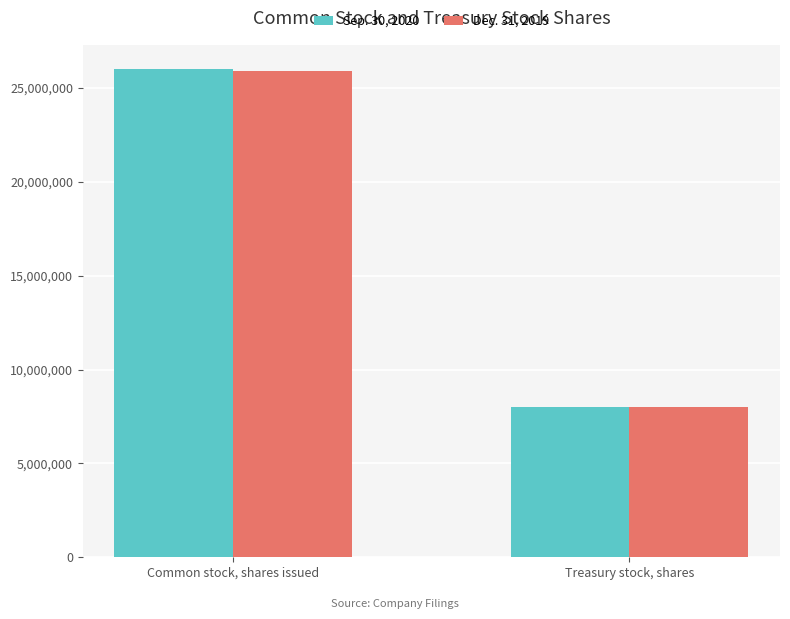

What is the smallest value displayed?

8025339